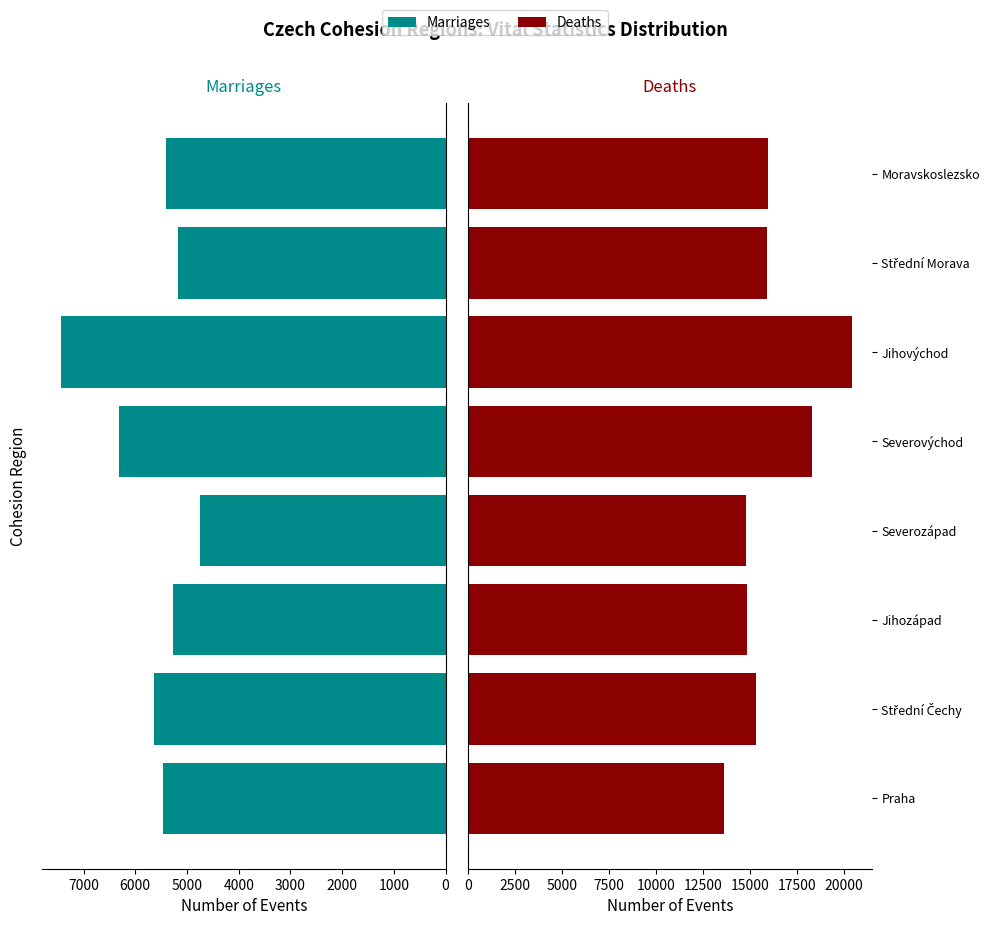

Reading left to right, extract all data points from this chart.

Marriages: 5455	5631	5271	4740	6318	7426	5178	5396
Deaths: 13621	15302	14866	14819	18329	20465	15920	15967